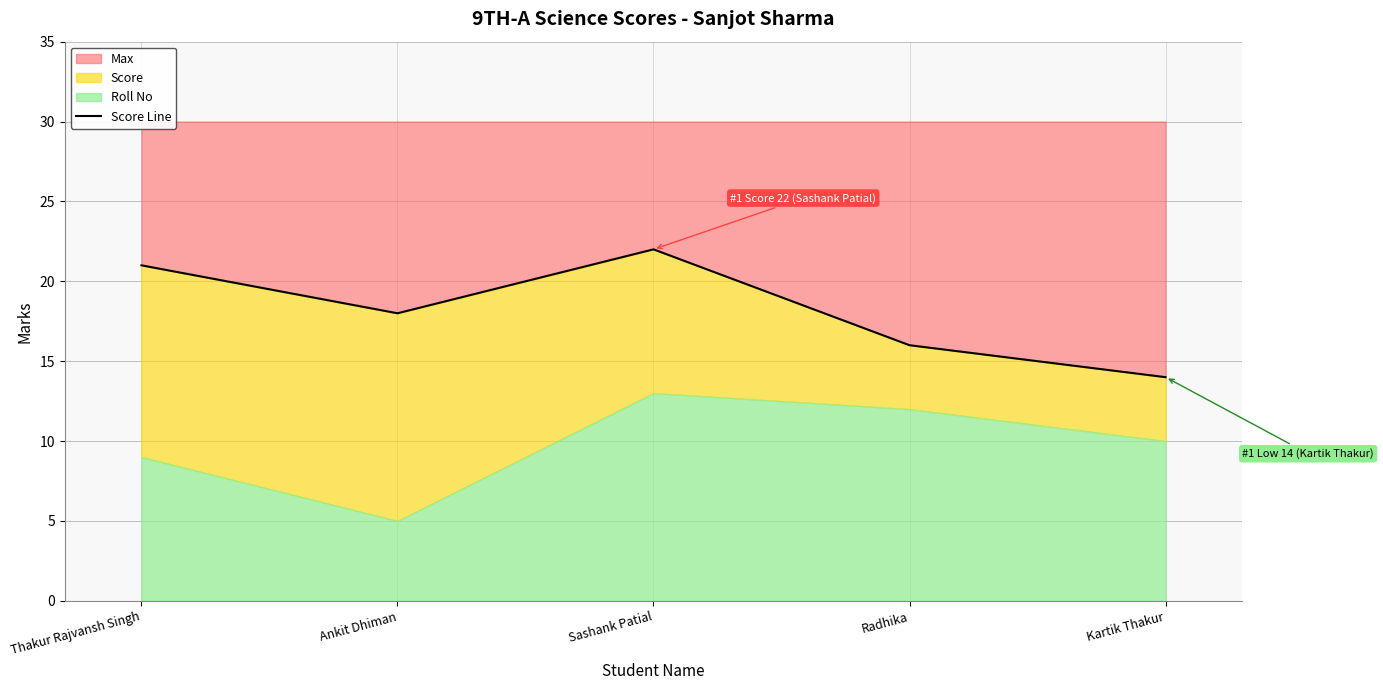

Rank the categories by Max value from lowest to highest.

Kartik Thakur, Radhika, Ankit Dhiman, Thakur Rajvansh Singh, Sashank Patial